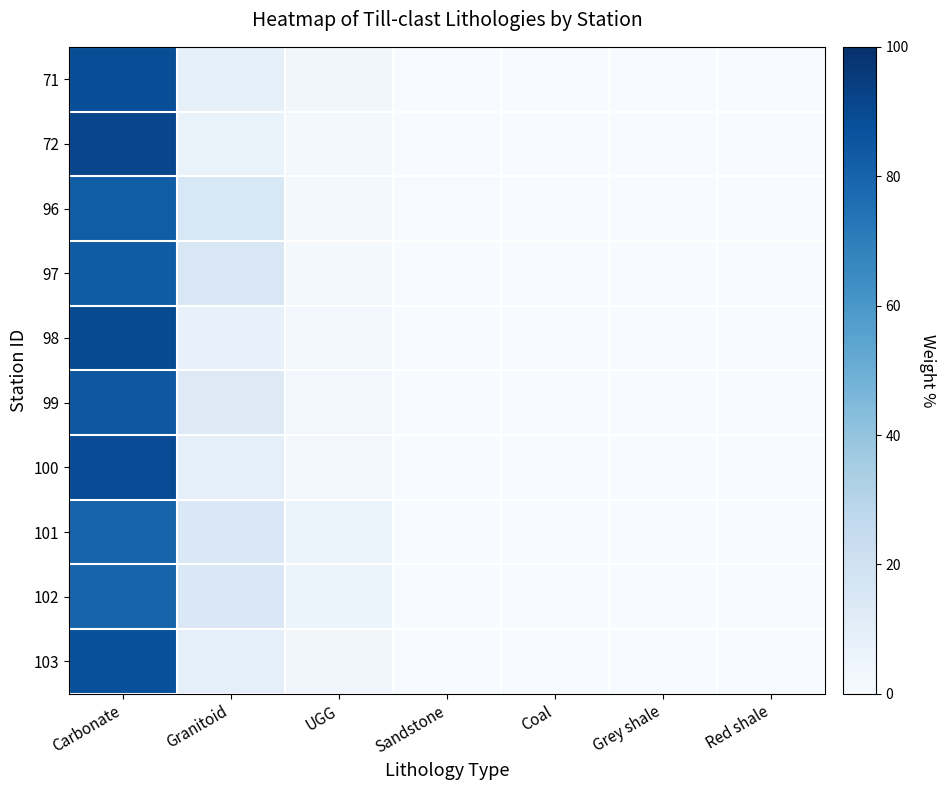

At which category is the sum across all series the highest?

Carbonate